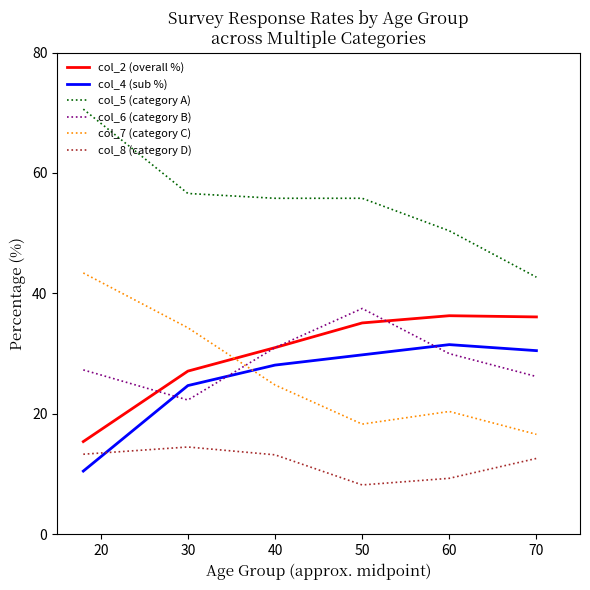

What is the difference between the maximum and second lowest values in the col_6 (category B) series?

11.3